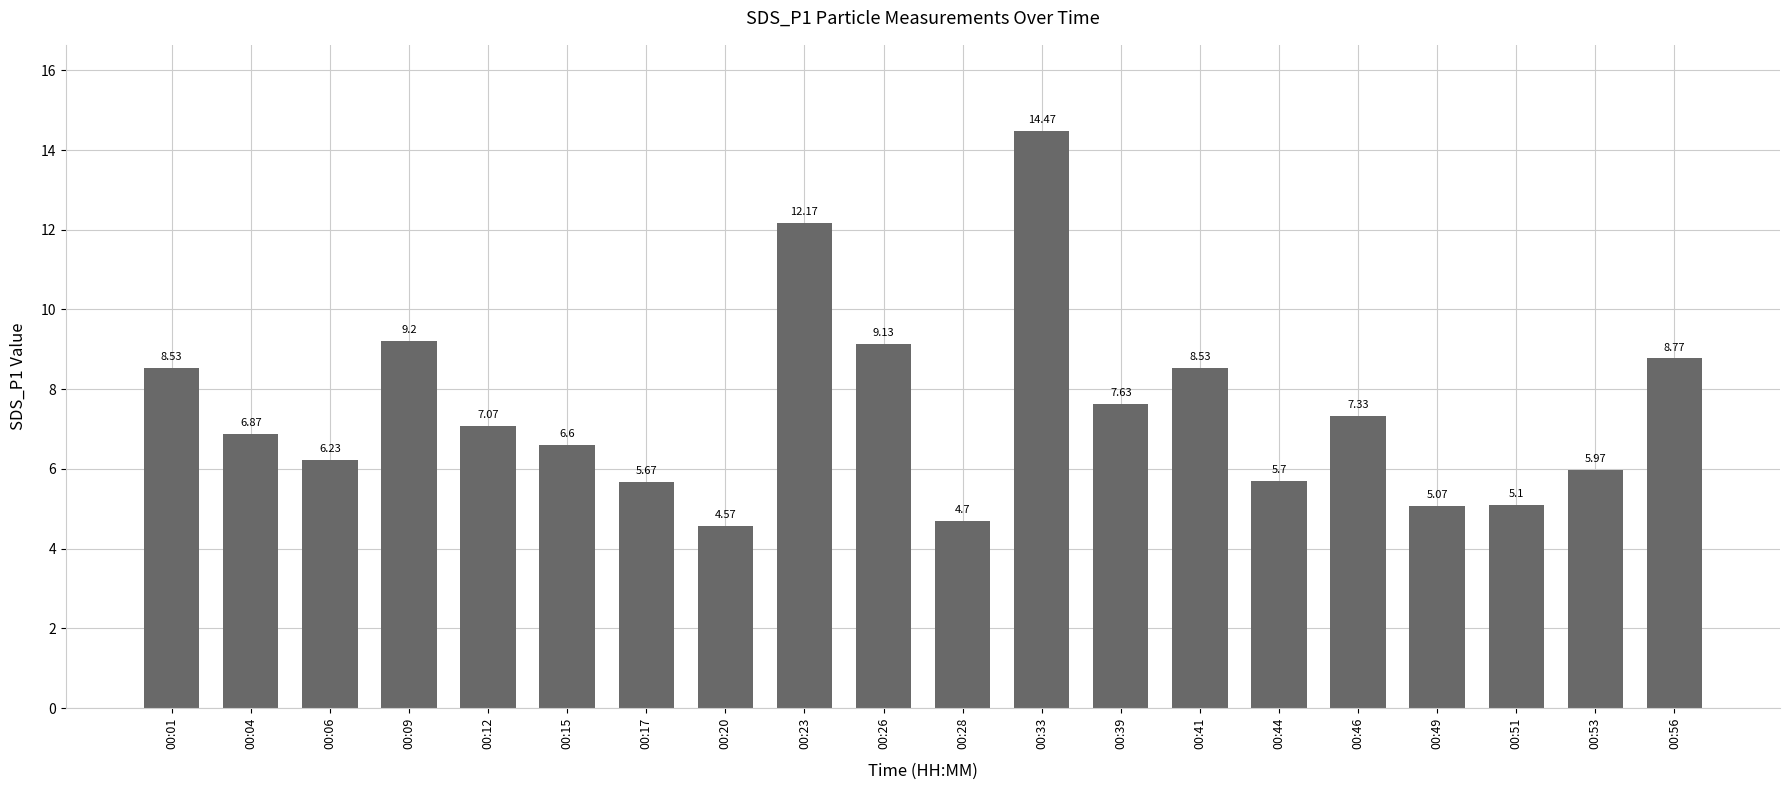

What is the difference between the maximum and minimum values?

9.9